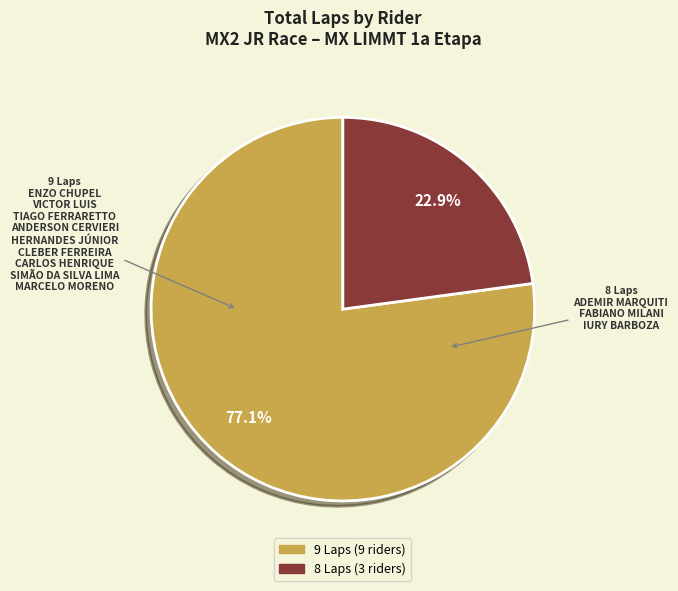

Is there a majority slice in this chart?

Yes